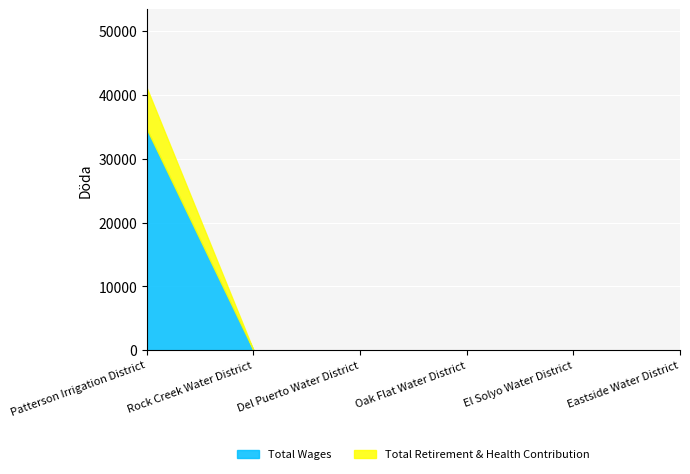

Which category has the highest value in the Total Wages series?

Patterson Irrigation District